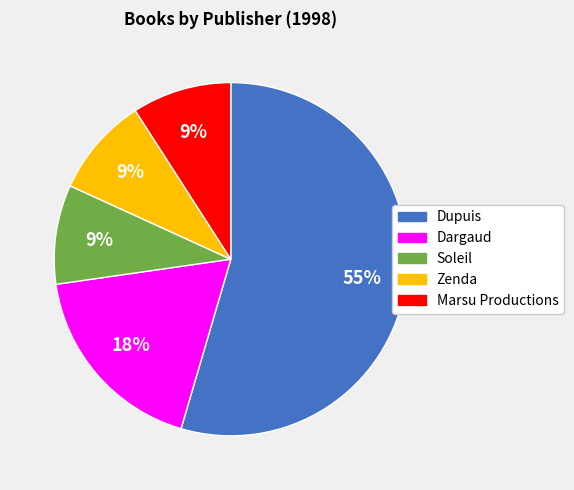

To the nearest percent, what is the combined percentage of Dupuis and Marsu Productions?

64%